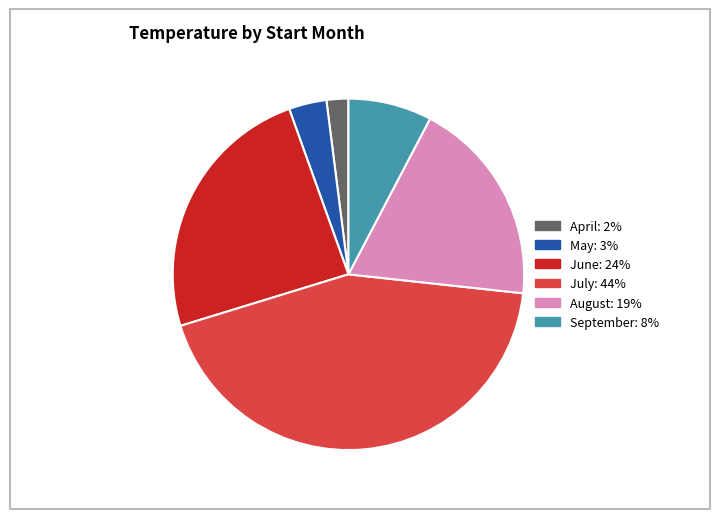

Does any single category account for the majority?

No